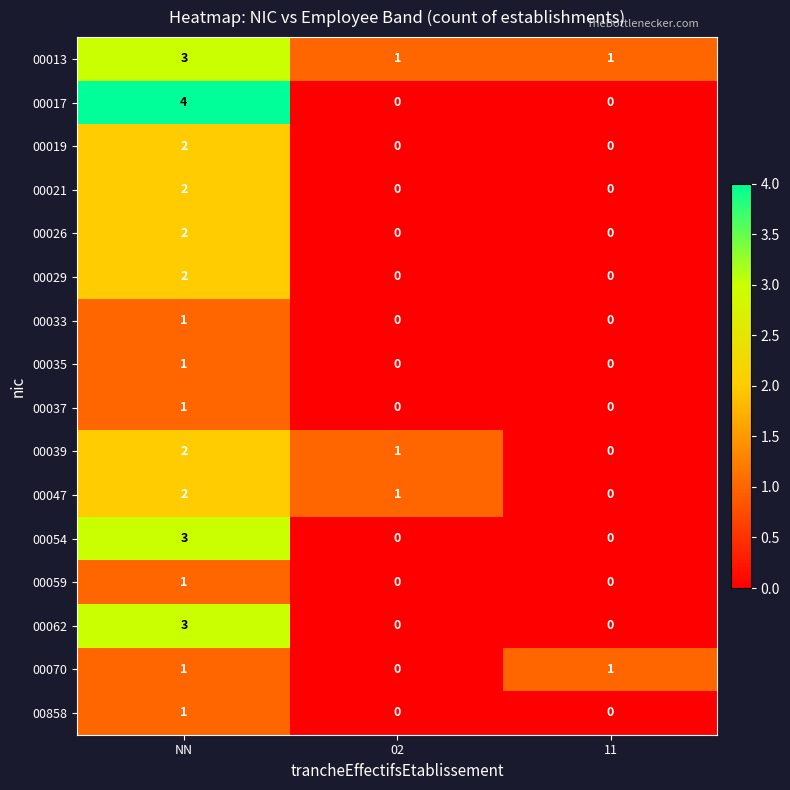

What is the maximum value shown in the chart?

4